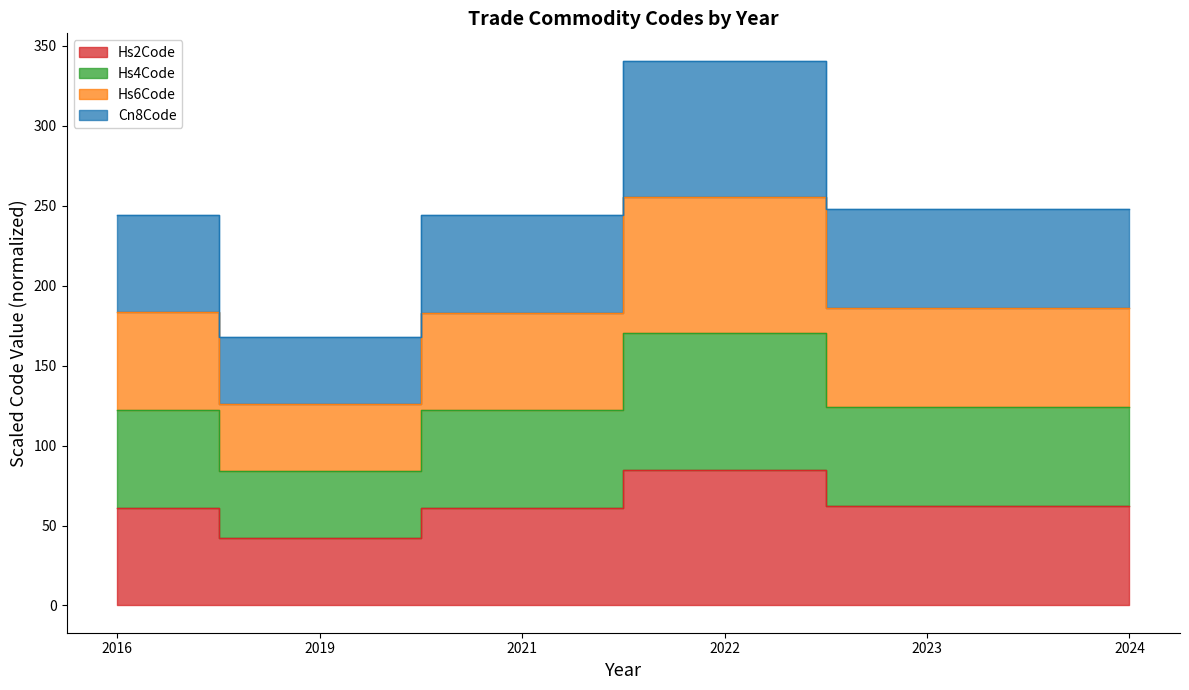

True or false: Hs2Code and Hs4Code intersect in this chart.

False